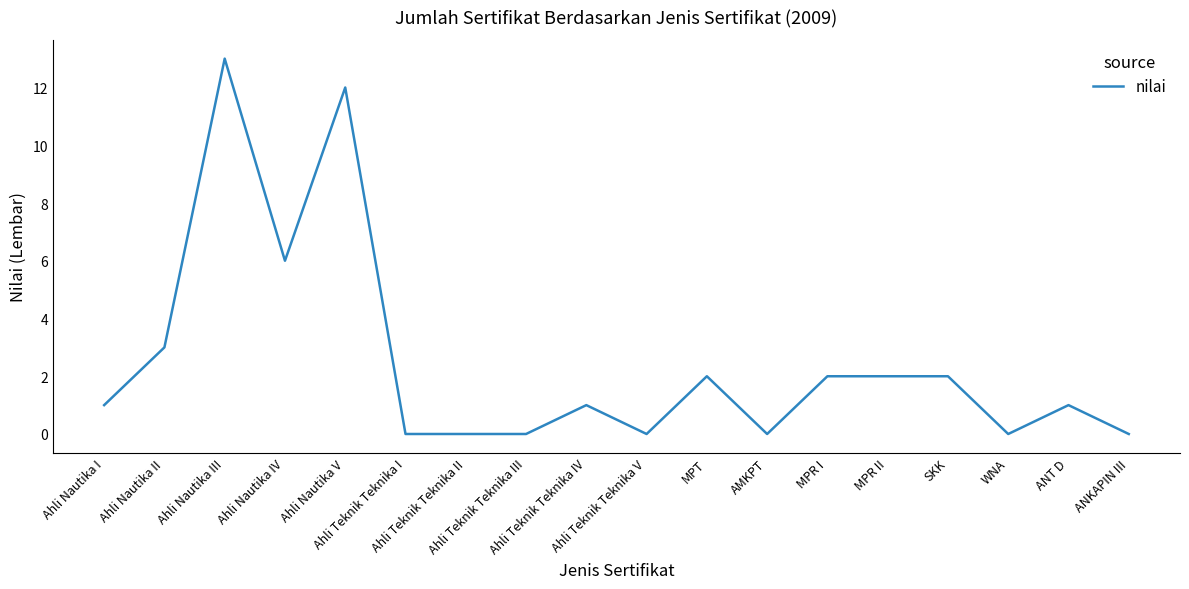

Between MPT and WNA, which is larger?

MPT